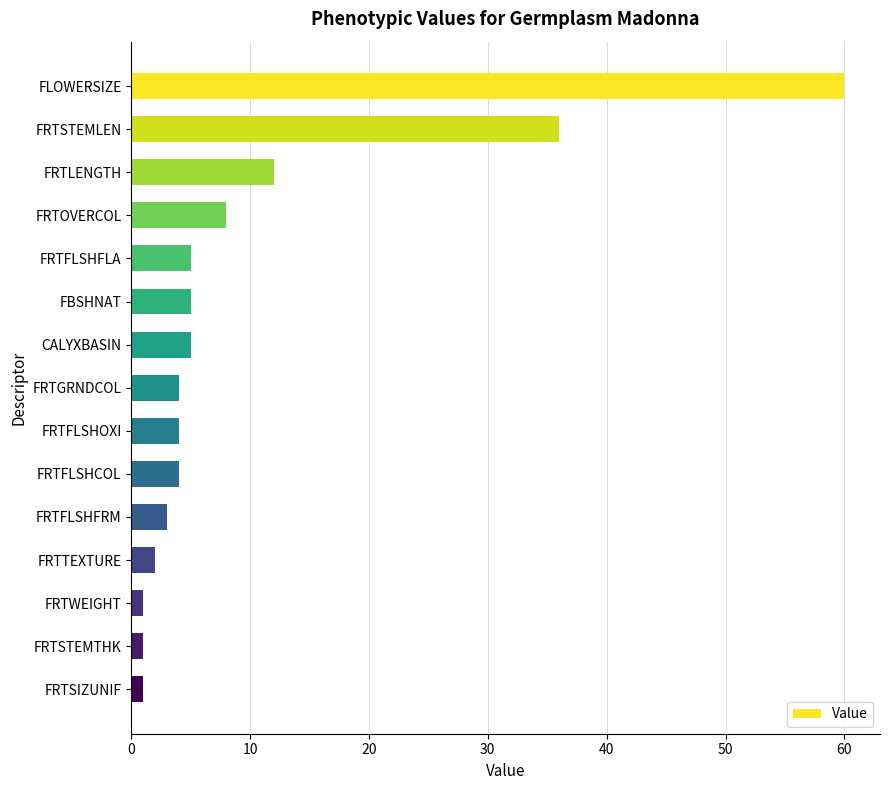

Between FBSHNAT and FRTWEIGHT, which is larger?

FBSHNAT